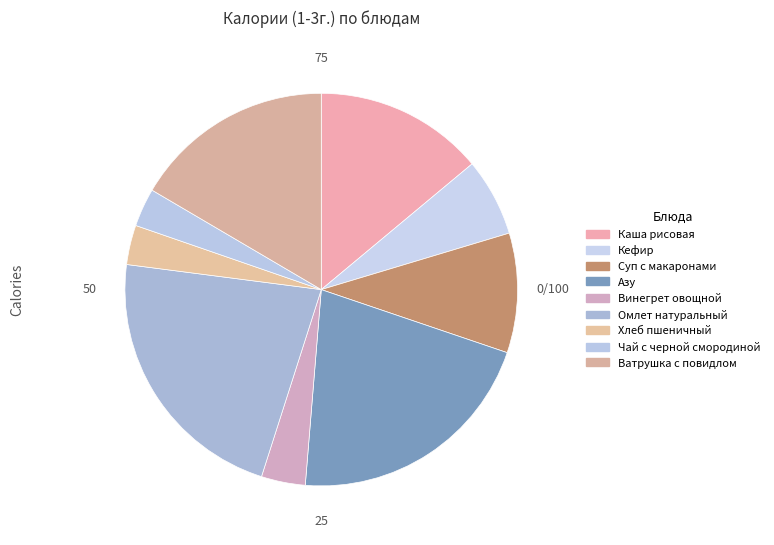

True or false: Чай с черной смородиной accounts for 1% of the total.

False